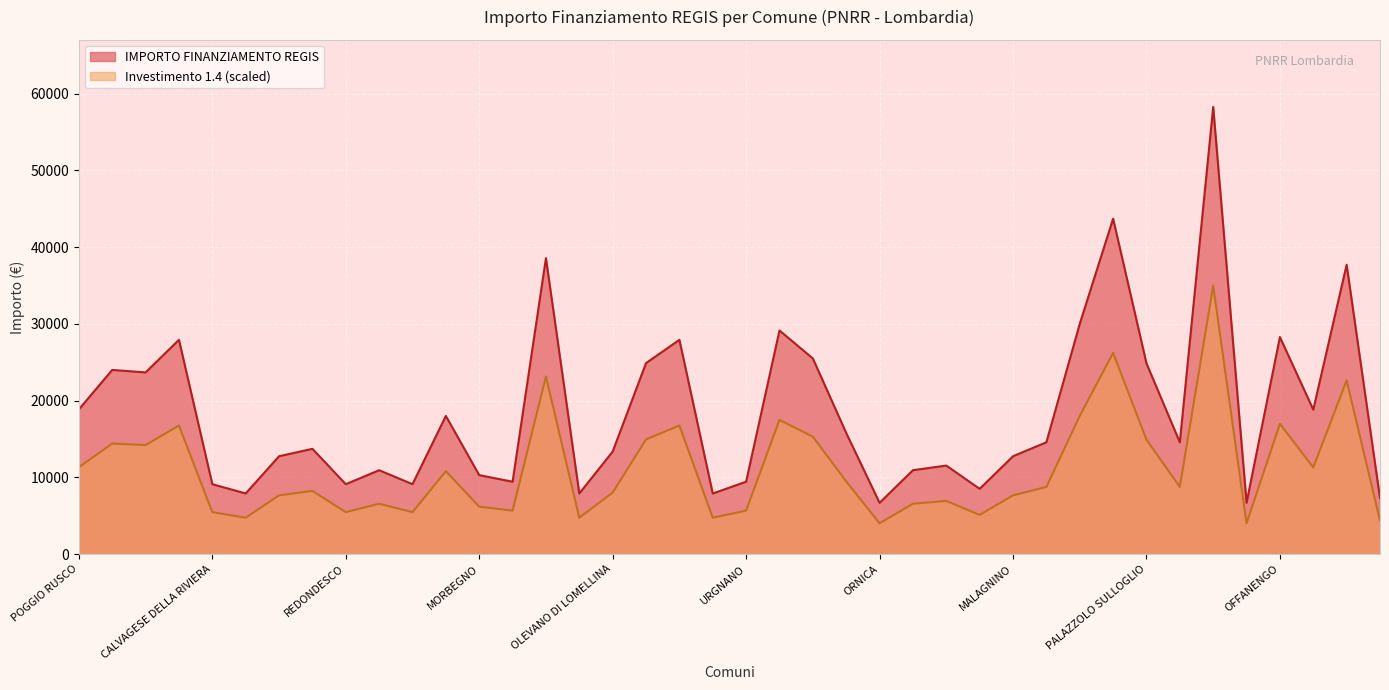

Is it true that the value at SABBIONETA is 10926?

True